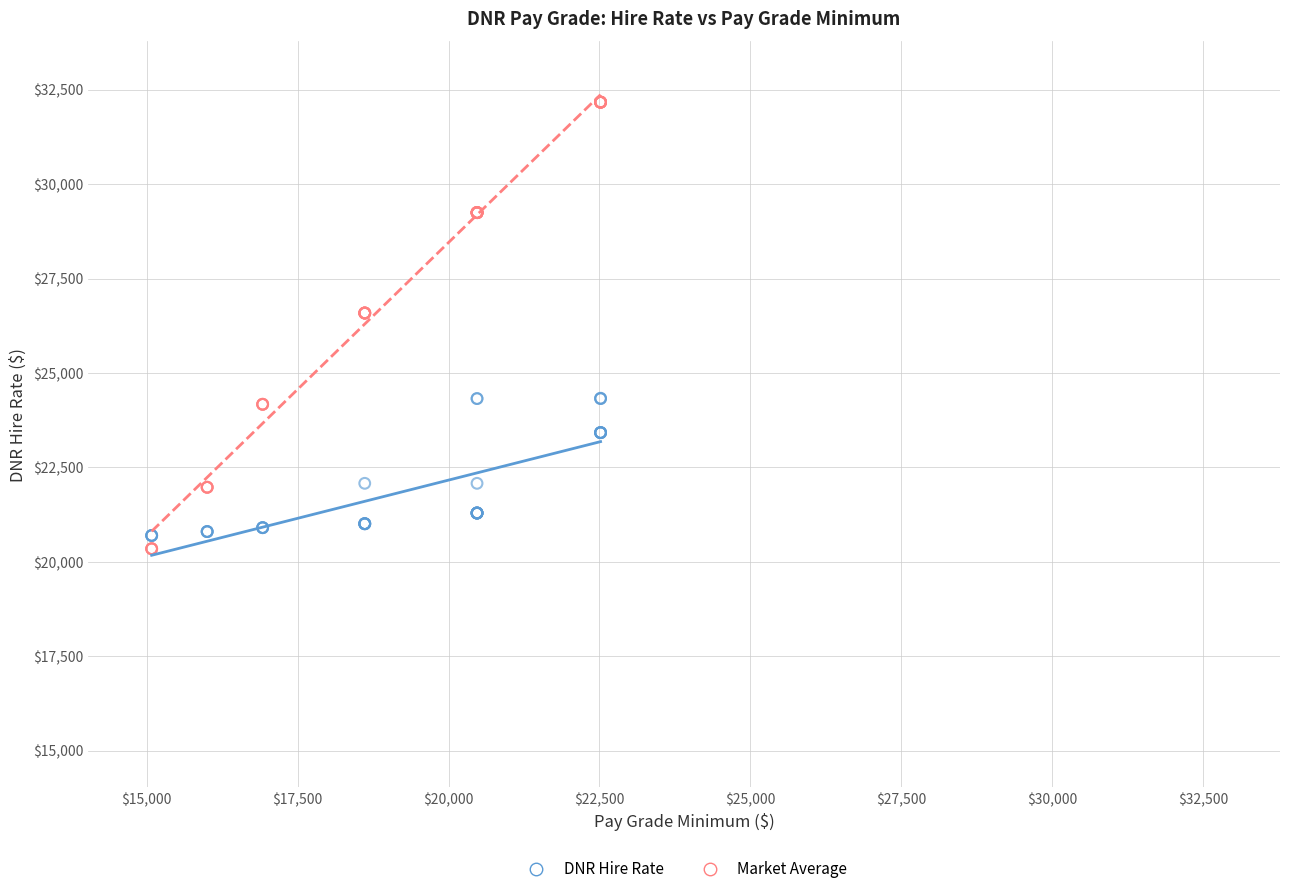

Which series has the largest Y range (max minus min)?

Market Average